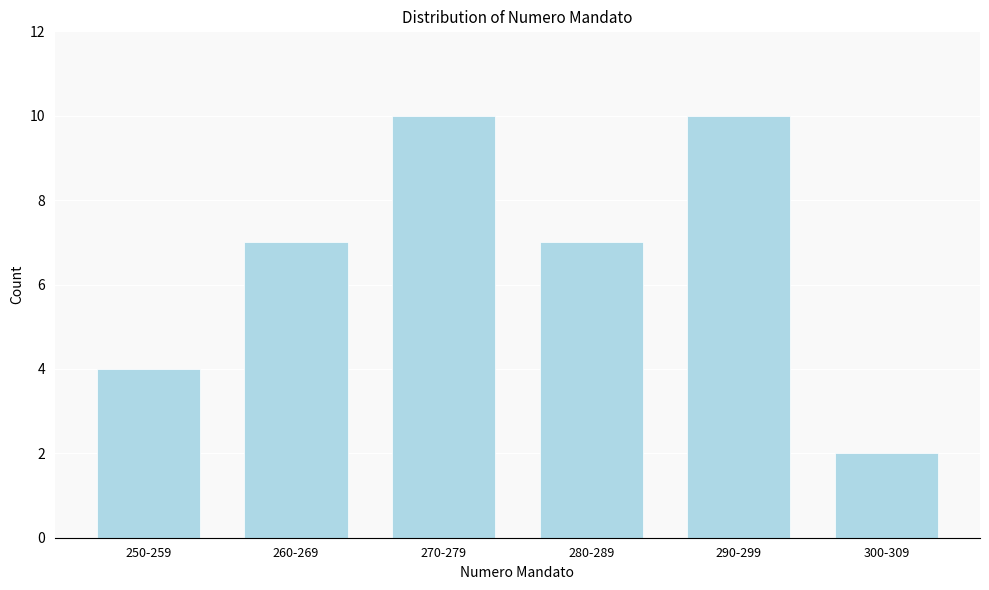

Reading right to left, extract all data points from this chart.

300-309=2	290-299=10	280-289=7	270-279=10	260-269=7	250-259=4